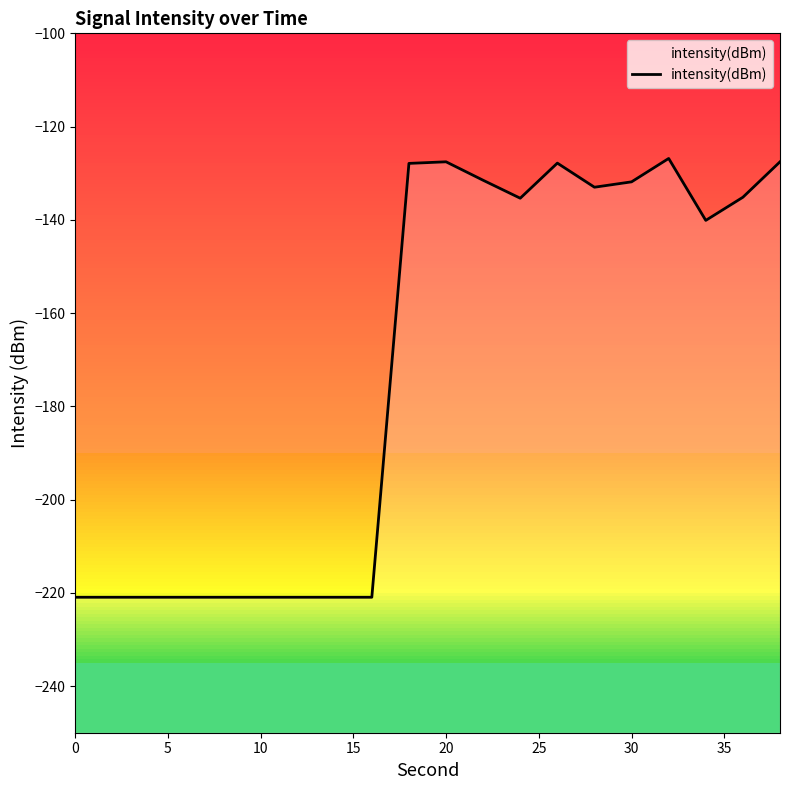

How many values exceed -135?

8